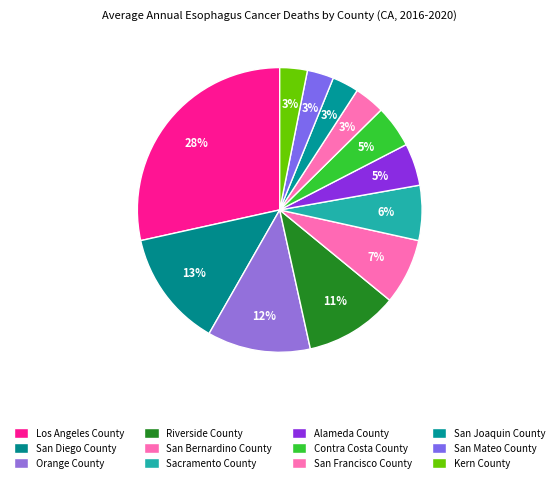

To the nearest percent, what is the difference between the largest and smallest slice percentages?

25%